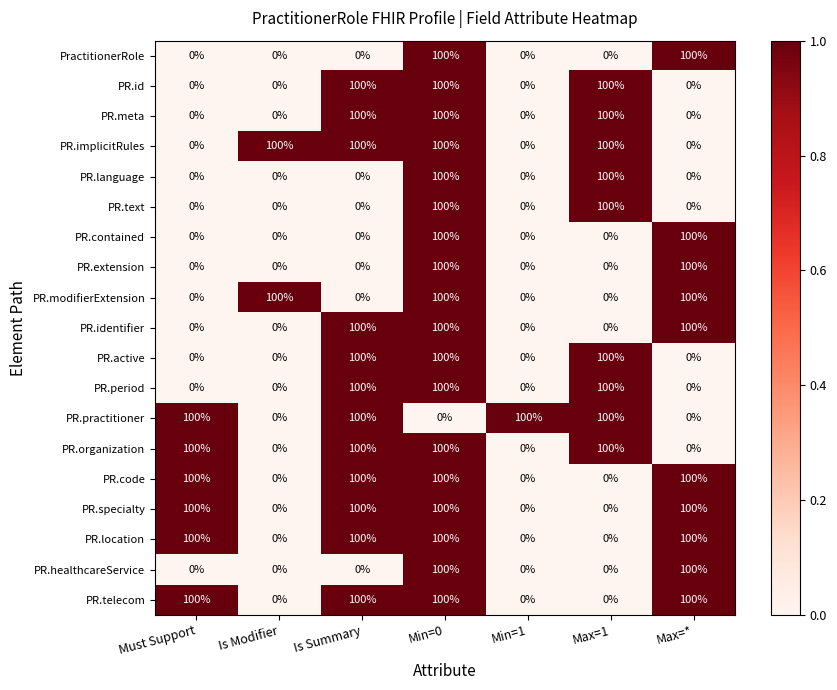

What is the difference between the maximum and minimum values in the PR.identifier series?

100